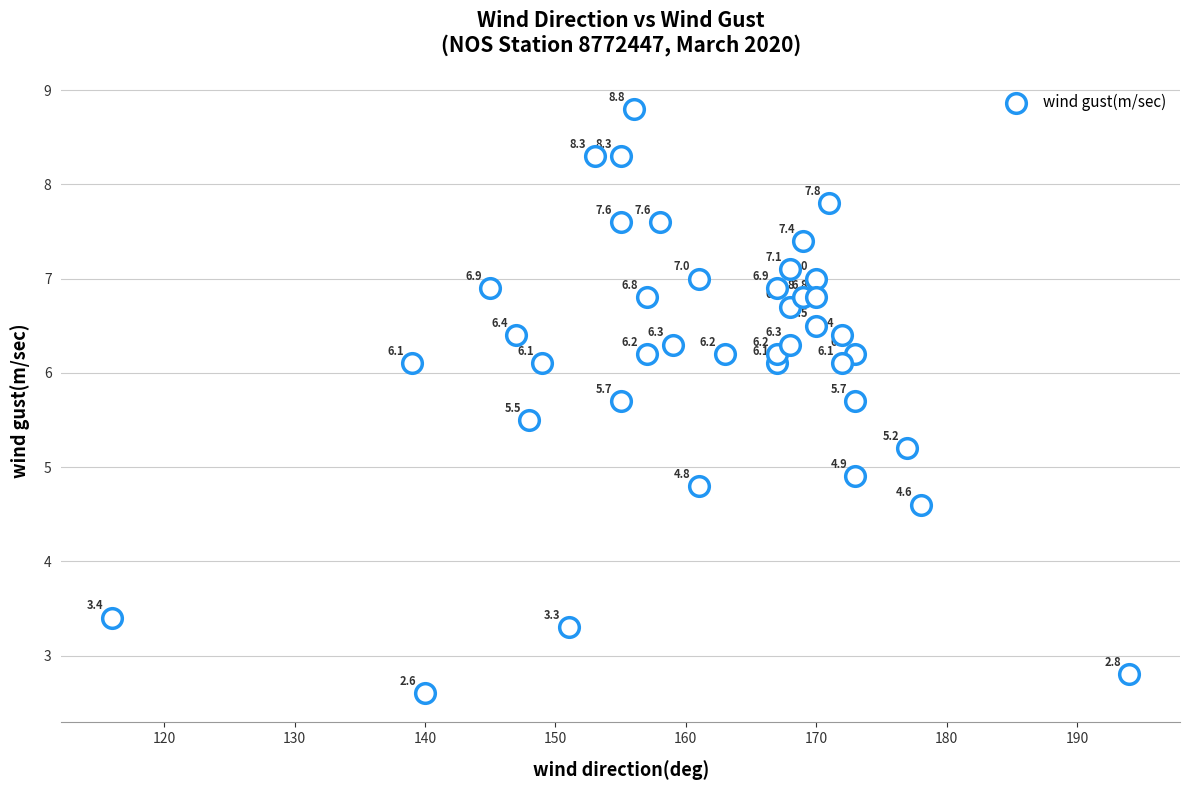

What is the range of Y values (max minus min)?

6.2